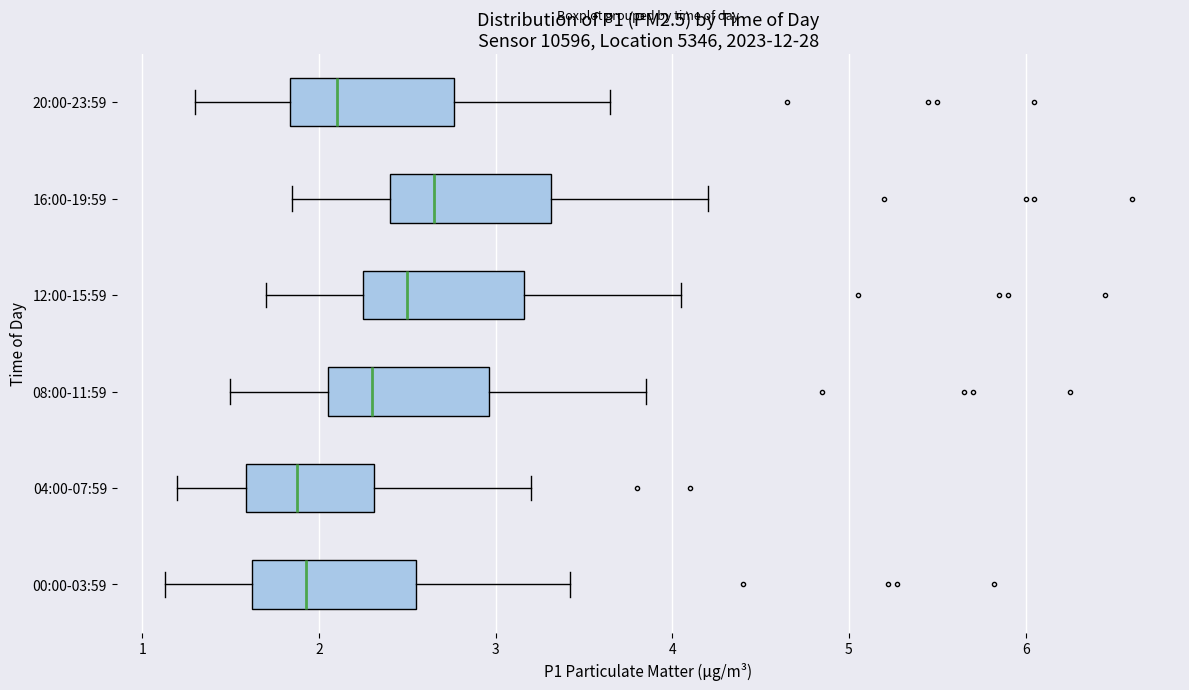

Where does the left whisker of the box for 12:00-15:59 end on the x-axis? The values are not printed on the chart, so give them approximately, as read against the axis.

1.7